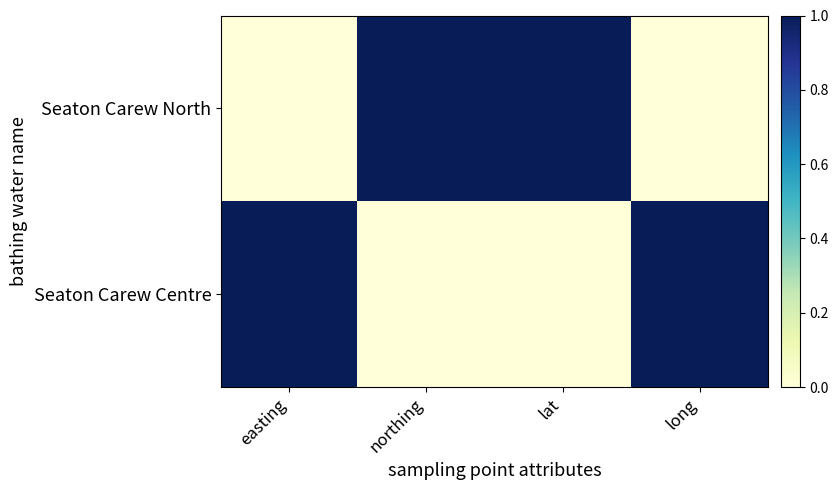

Reading right to left, transcribe all the data shown in this chart.

Seaton Carew North: long=0	lat=1	northing=1	easting=0
Seaton Carew Centre: long=1	lat=0	northing=0	easting=1